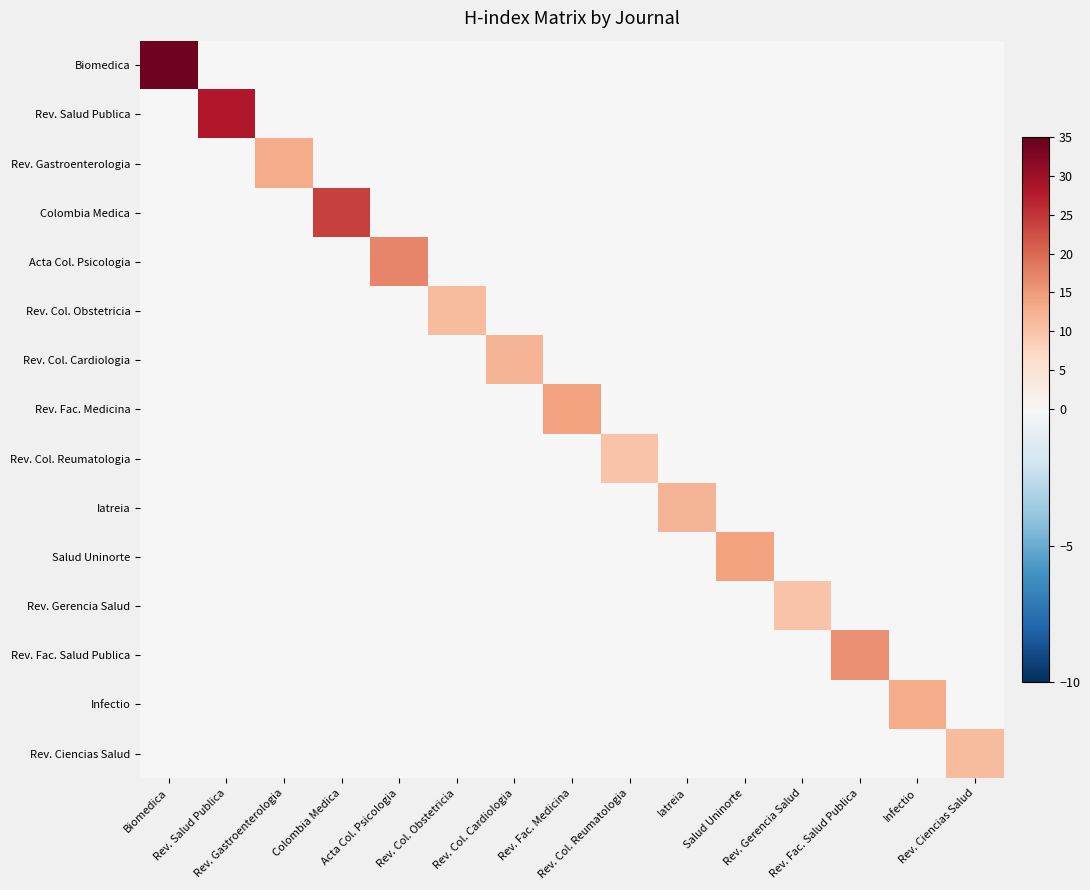

Rank the series by their maximum value, from lowest to highest.

Rev. Col. Reumatologia, Rev. Gerencia Salud, Rev. Col. Obstetricia, Rev. Ciencias Salud, Rev. Col. Cardiologia, Iatreia, Rev. Gastroenterologia, Infectio, Rev. Fac. Medicina, Salud Uninorte, Rev. Fac. Salud Publica, Acta Col. Psicologia, Colombia Medica, Rev. Salud Publica, Biomedica